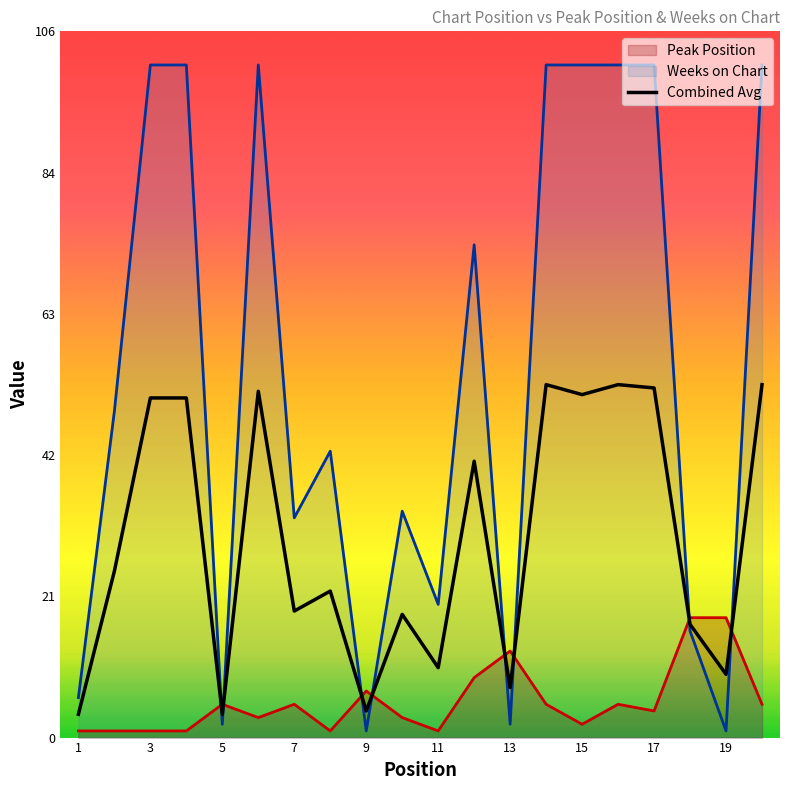

Rank the series by their maximum value, from highest to lowest.

Weeks on Chart, Combined Avg, Peak Position